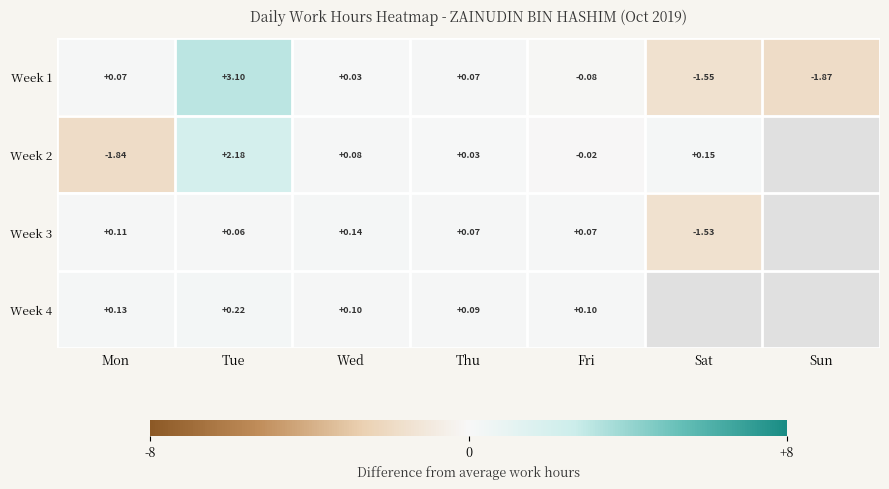

Is the value of Week 3 at Fri greater than the value of Week 1 at Wed?

Yes